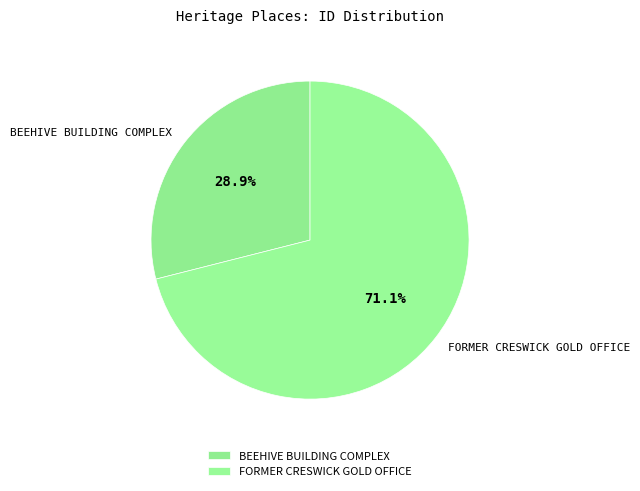

Is it true that FORMER CRESWICK GOLD OFFICE is 71% of the pie?

True